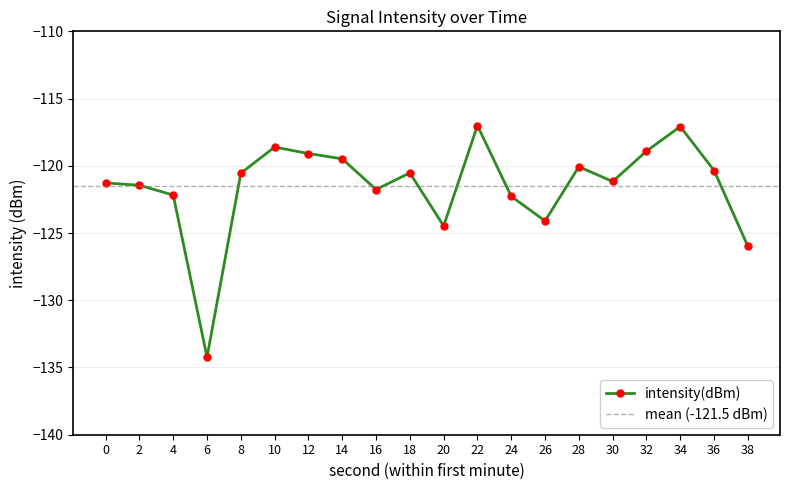

Which category has the lowest value across all series?

6